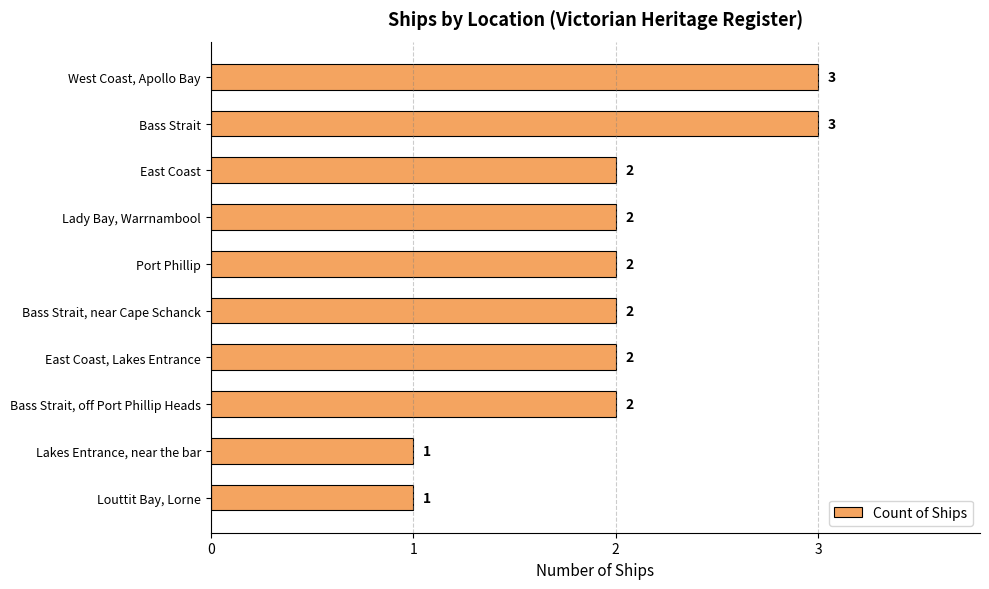

The chart shows a value of 2 at Port Phillip. True or false?

True